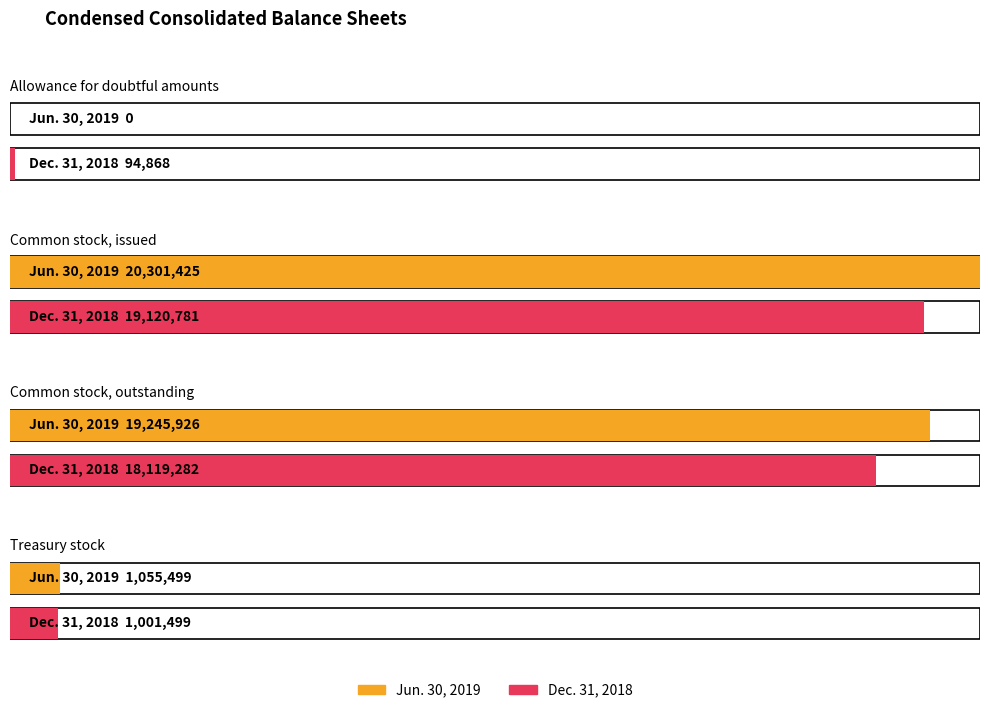

Which label corresponds to the smallest value in the chart?

Allowance for doubtful amounts